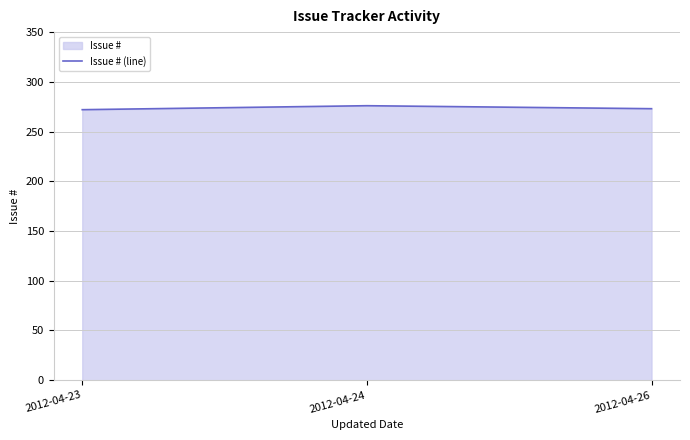

Between 2012-04-26 and 2012-04-24, which is larger?

2012-04-24